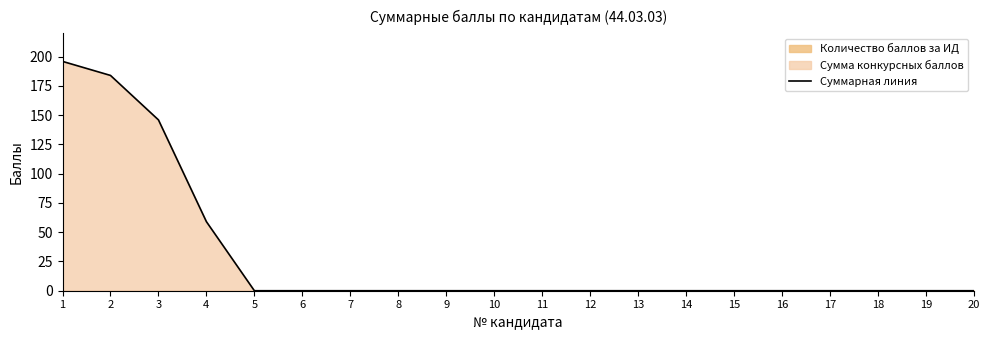

List the labels in order of value, smallest first.

5, 6, 7, 8, 9, 10, 11, 12, 13, 14, 15, 16, 17, 18, 19, 20, 4, 3, 2, 1